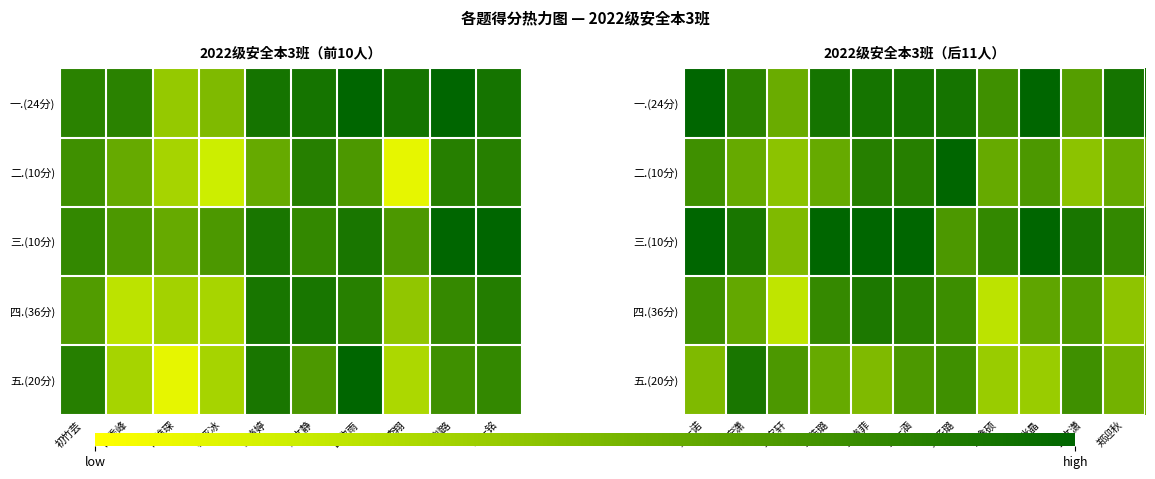

What is the difference between the maximum and minimum values in the 一.(24分) series?

0.4